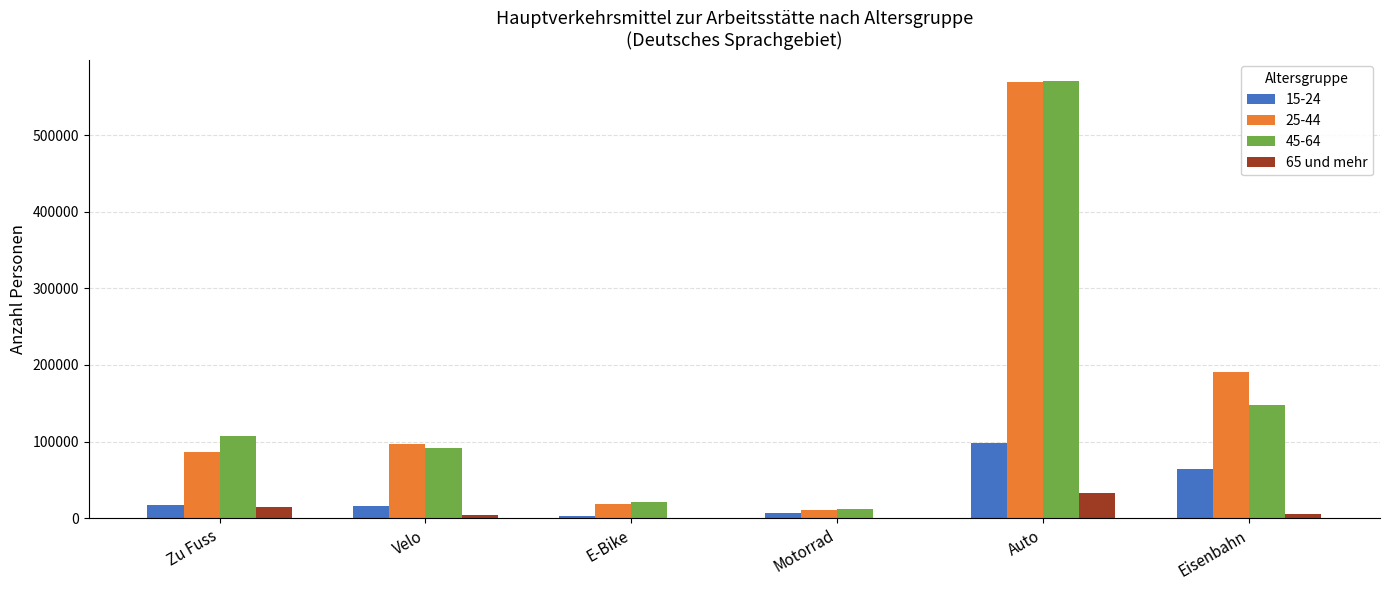

What is the sum of all 65 und mehr values?

57973.0